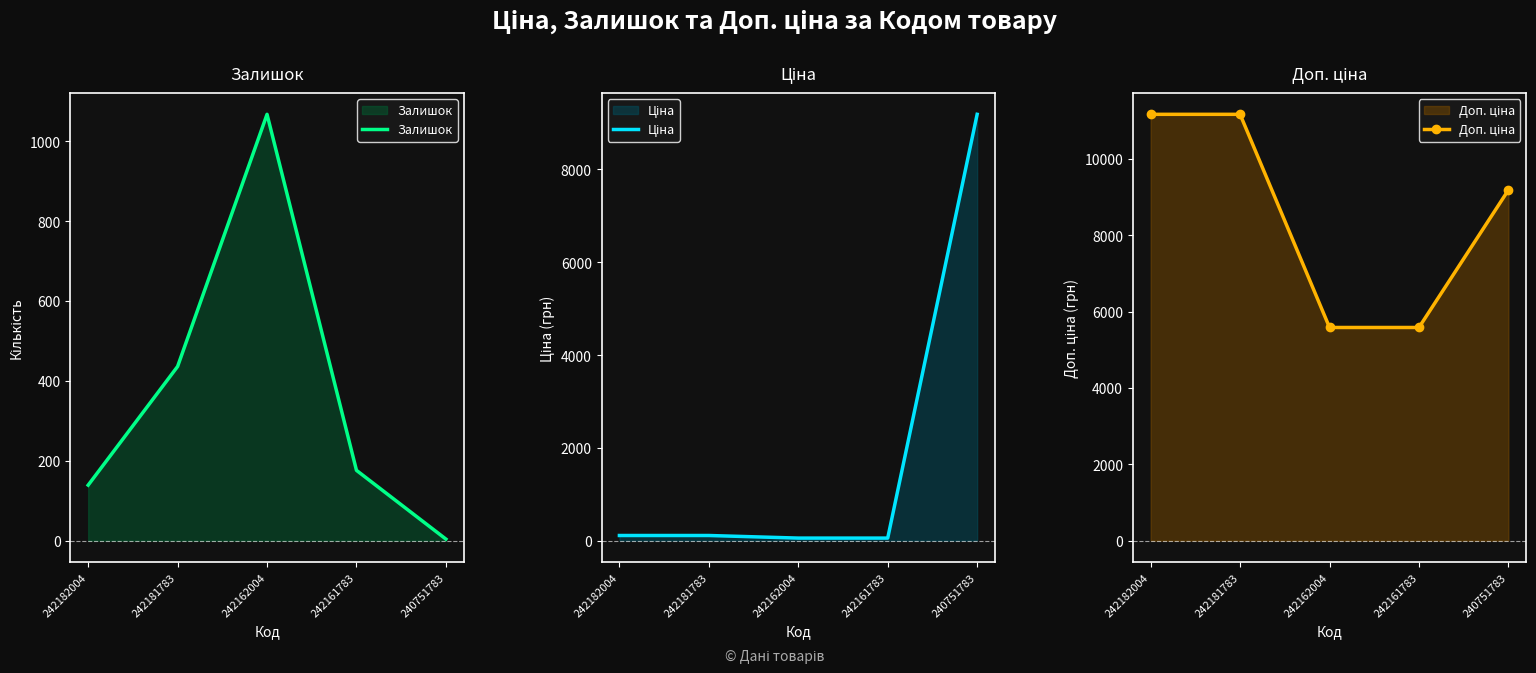

Reading left to right, extract all data points from this chart.

Залишок: 139.0	436.0	1067.0	176.0	4.0
Ціна: 111.7	111.7	55.9	55.9	9185.9
Доп. ціна: 11169.0	11169.0	5585.0	5585.0	9185.9